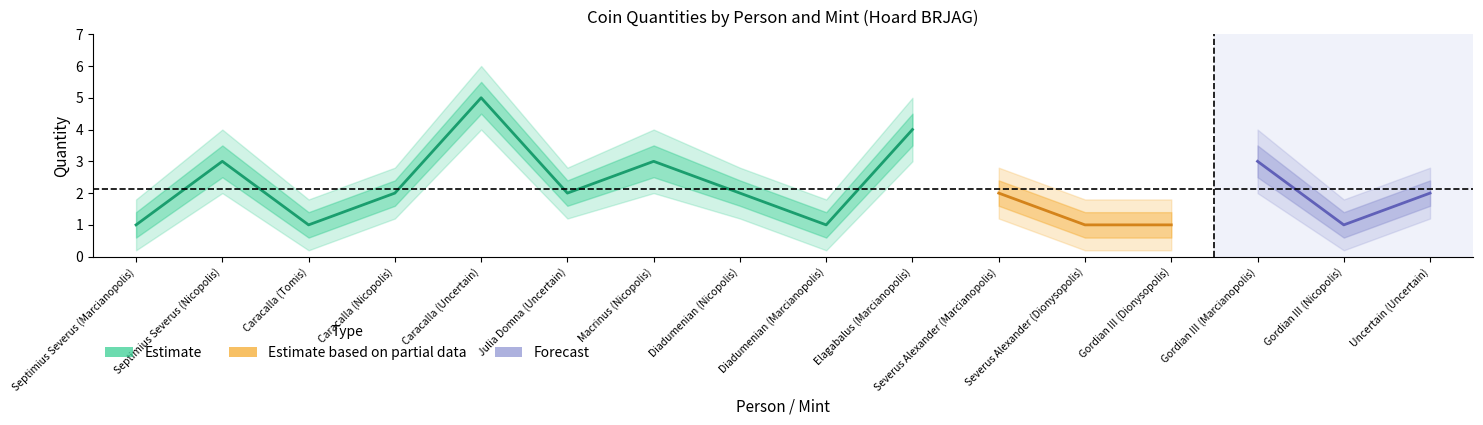

Rank the categories by quantity_lower2 value from highest to lowest.

Caracalla (Uncertain), Elagabalus (Marcianopolis), Septimius Severus (Nicopolis), Macrinus (Nicopolis), Gordian III (Marcianopolis), Caracalla (Nicopolis), Julia Domna (Uncertain), Diadumenian (Nicopolis), Severus Alexander (Marcianopolis), Uncertain (Uncertain), Septimius Severus (Marcianopolis), Caracalla (Tomis), Diadumenian (Marcianopolis), Severus Alexander (Dionysopolis), Gordian III (Dionysopolis), Gordian III (Nicopolis)